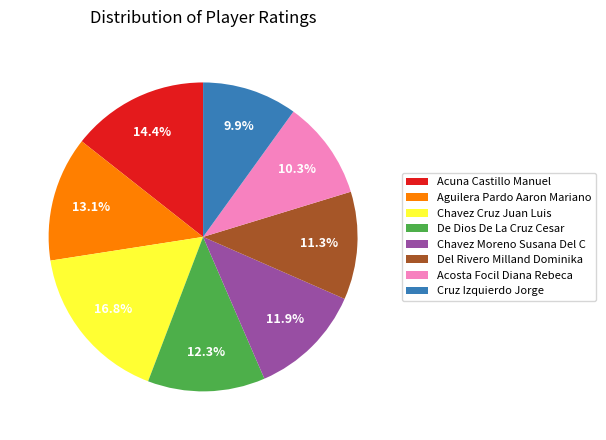

How much of the chart is everything except Acosta Focil Diana Rebeca?

89.7%